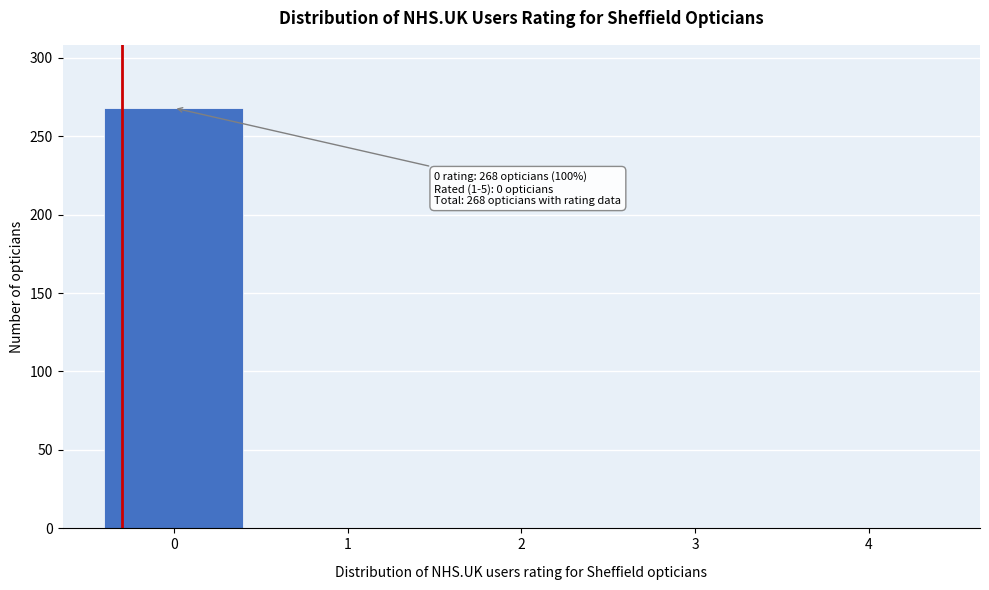

Reading right to left, what are all the values shown in this chart?

4=0	3=0	2=0	1=0	0=268